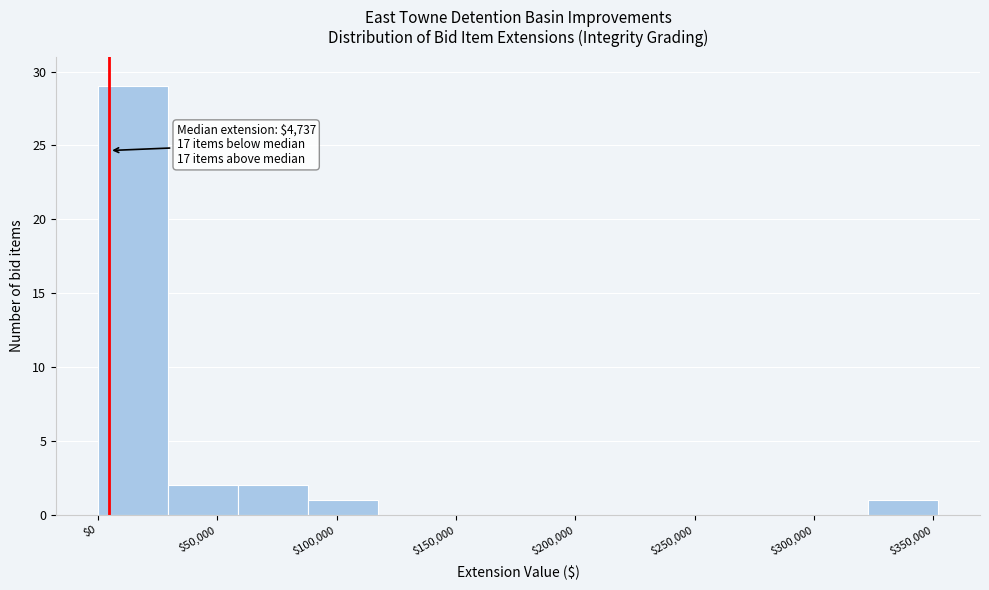

Over which range of the x-axis is the bar tallest?

0 to 30000